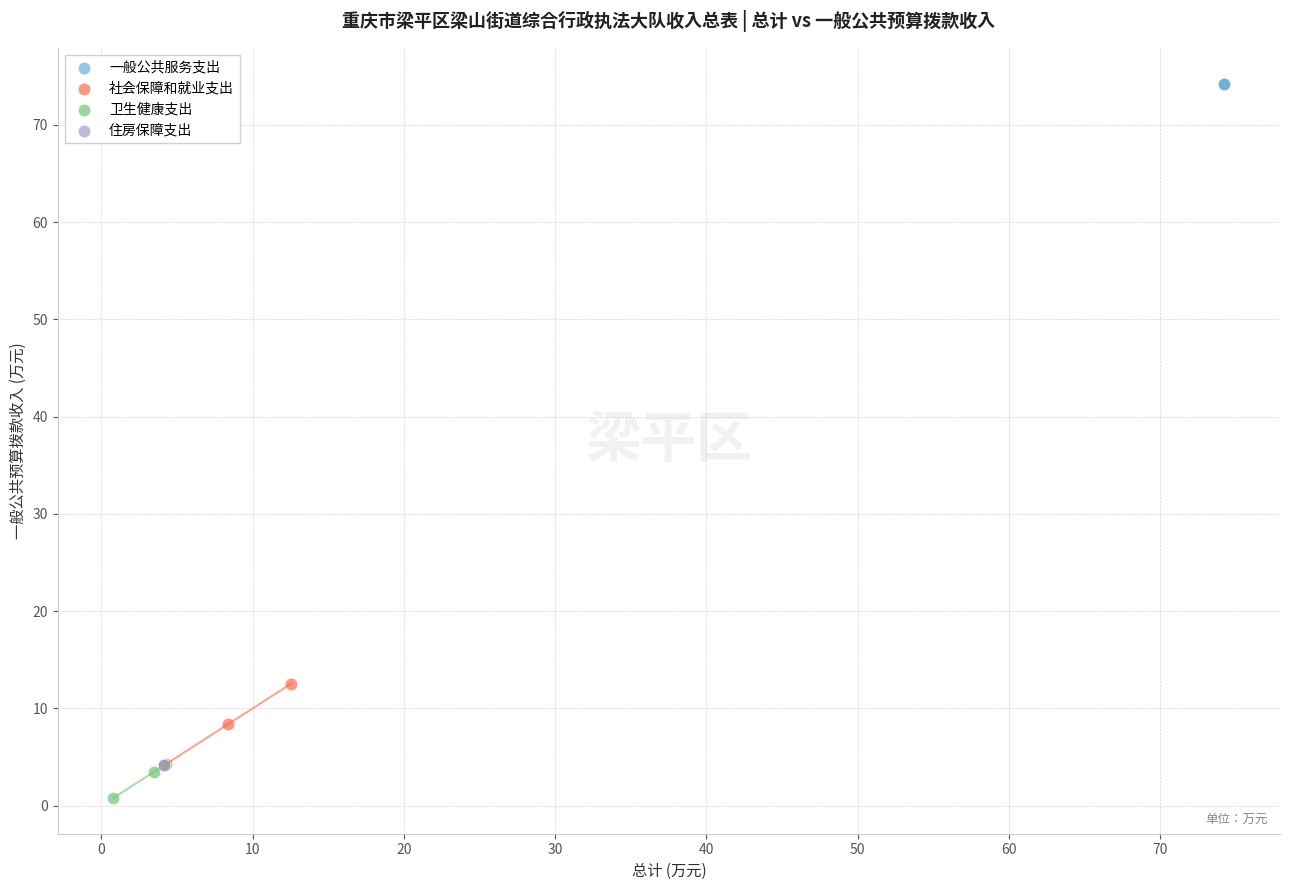

What are all the series names shown in the legend?

一般公共服务支出, 社会保障和就业支出, 卫生健康支出, 住房保障支出